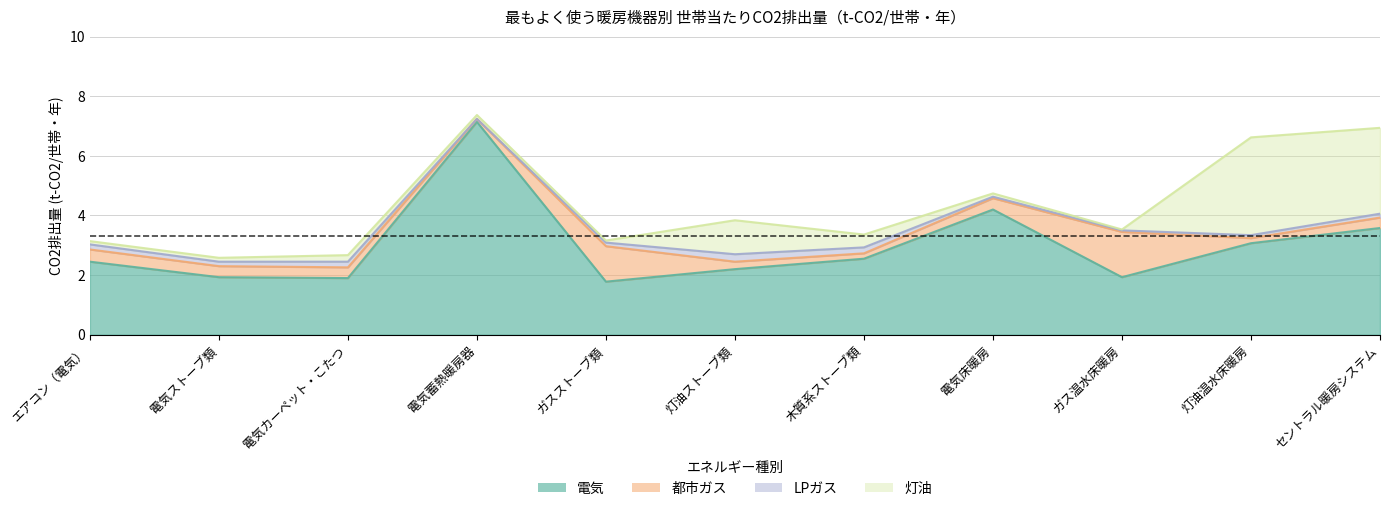

Does the chart display data point markers on the line(s)?

No